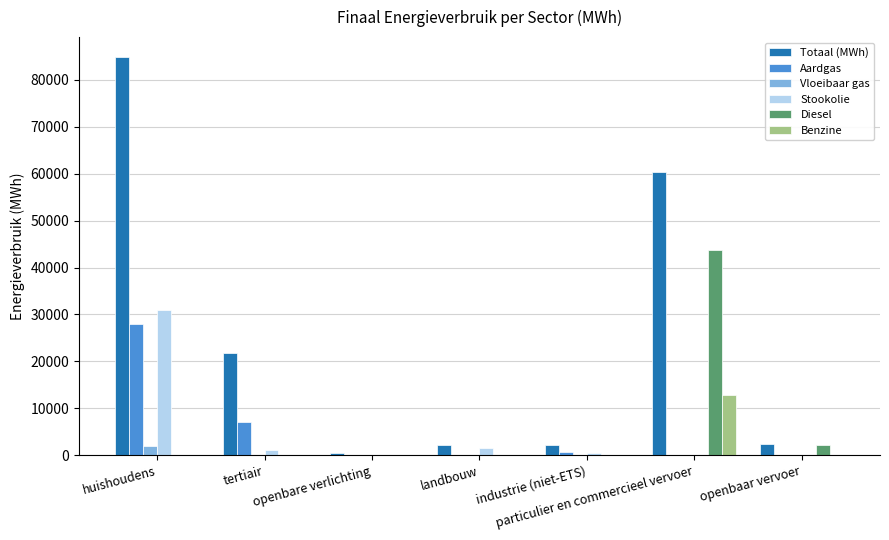

What is the sum of all Vloeibaar gas values?

2257.6